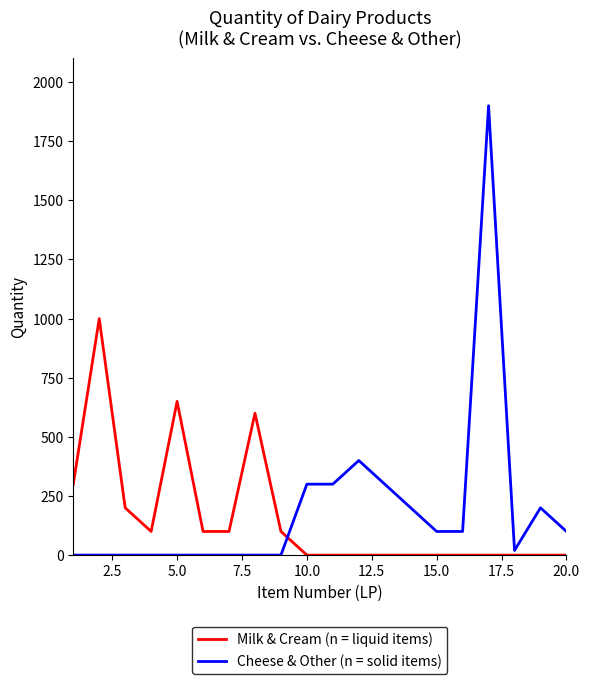

Count the number of data series in this chart.

2